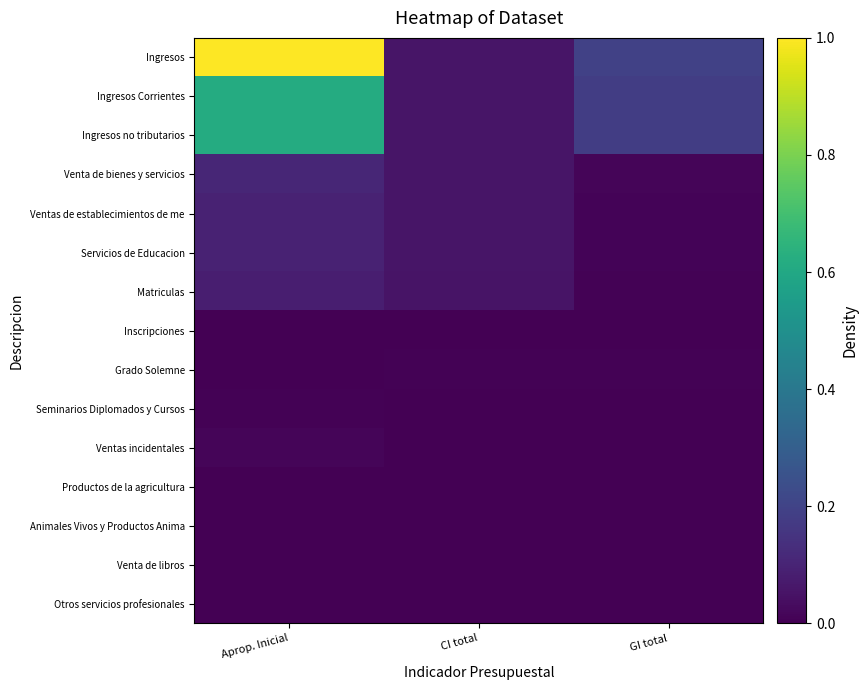

What is the greatest value displayed?

1.0